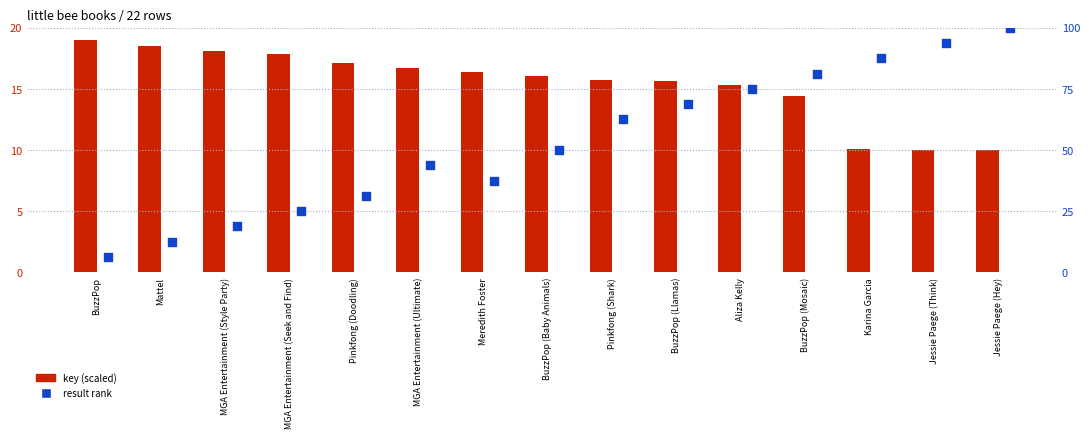

Which series has the largest total across all categories?

result rank